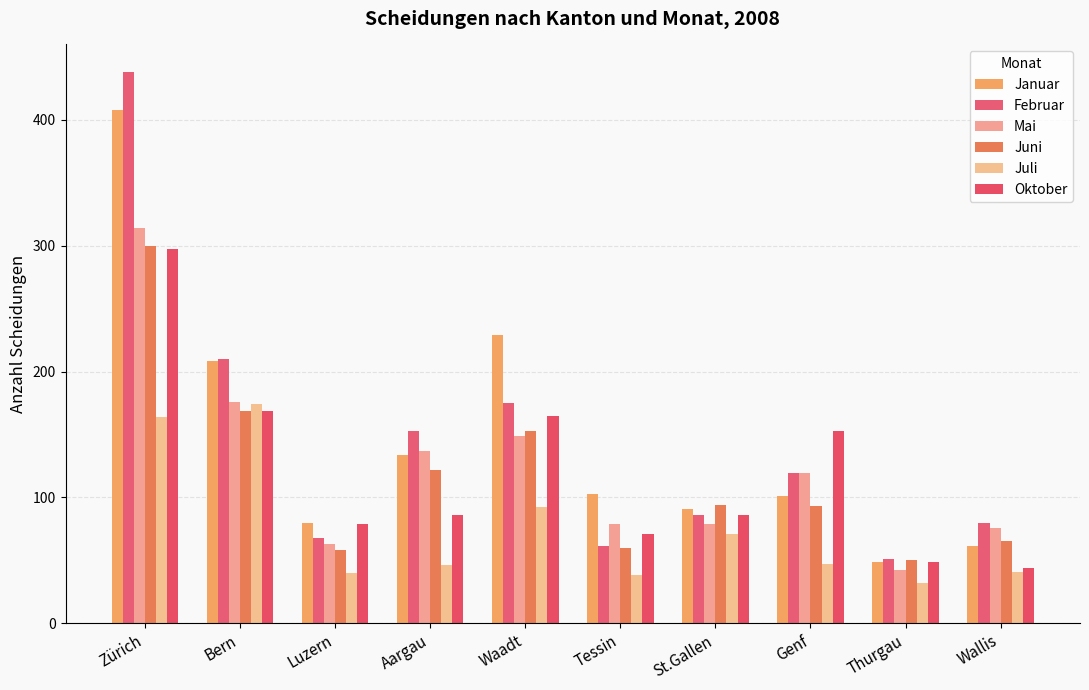

What value does the Juni series have at Waadt, to the nearest 5?

155